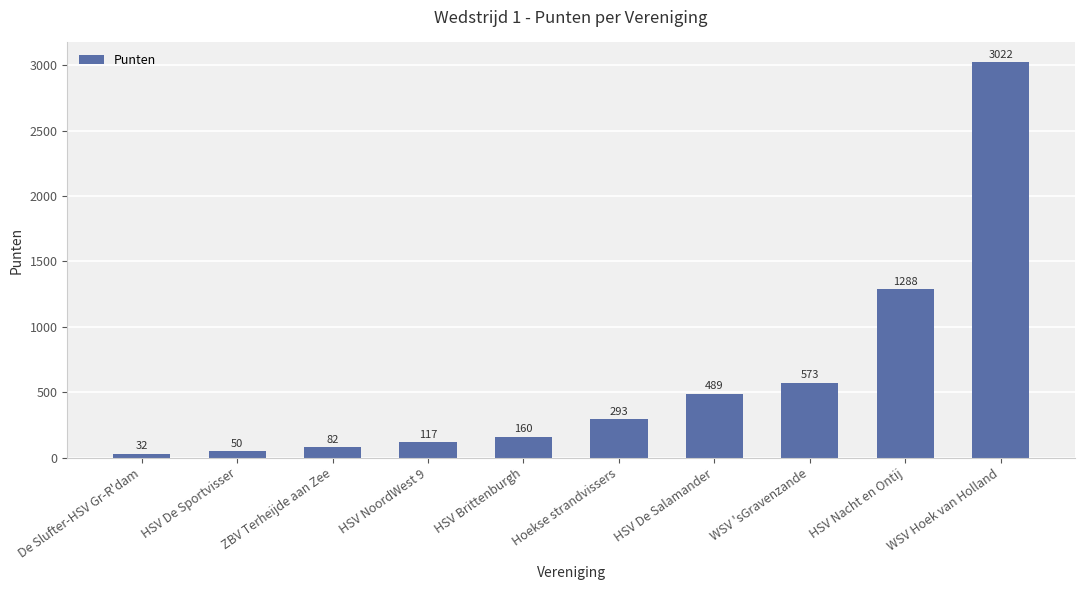

List the labels in order of value, largest first.

WSV Hoek van Holland, HSV Nacht en Ontij, WSV 'sGravenzande, HSV De Salamander, Hoekse strandvissers, HSV Brittenburgh, HSV NoordWest 9, ZBV Terheijde aan Zee, HSV De Sportvisser, De Slufter-HSV Gr-R'dam